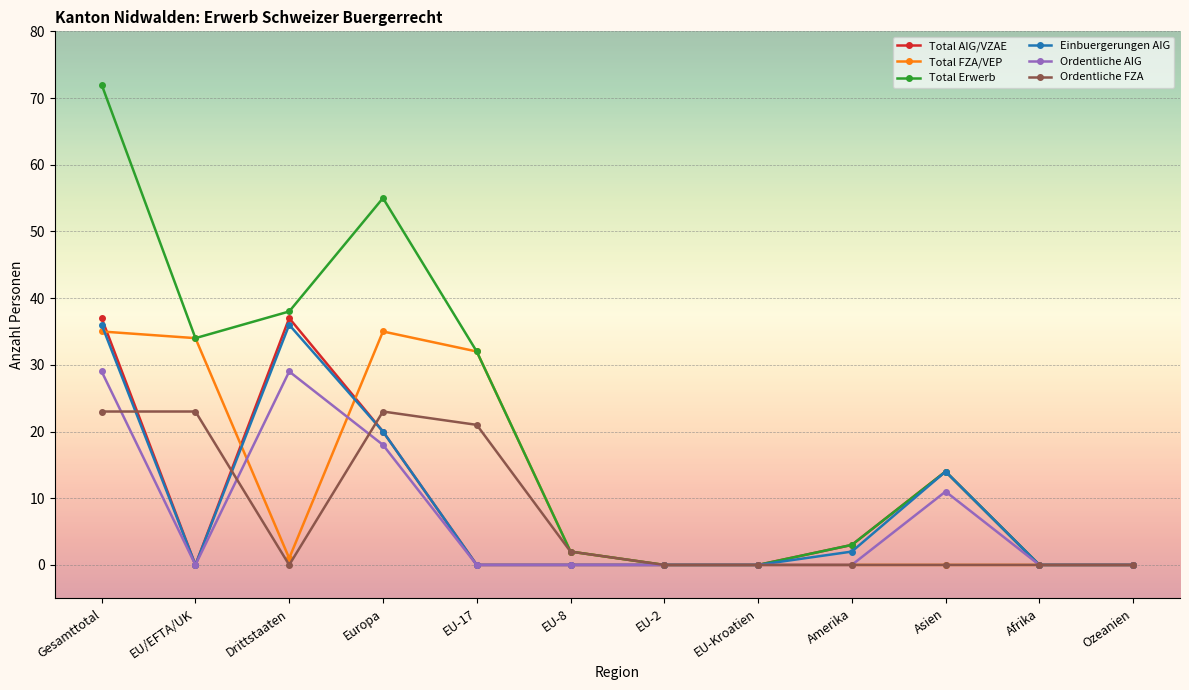

Which label corresponds to the largest value in the chart?

Gesamttotal